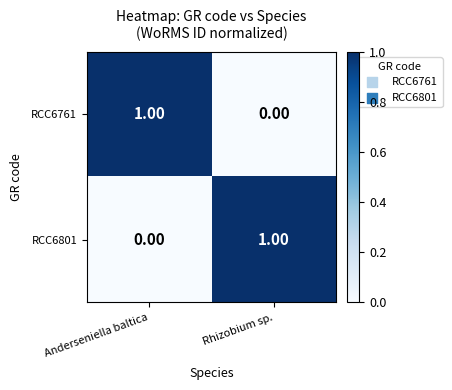

At which label does RCC6761 reach its minimum?

Rhizobium sp.